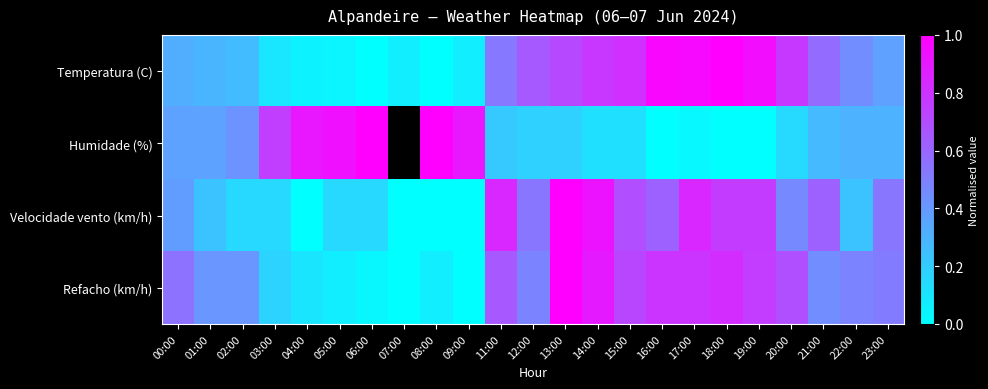

List the series in order of their peak value, lowest first.

Temperatura (C), Humidade (%), Velocidade vento (km/h), Refacho (km/h)